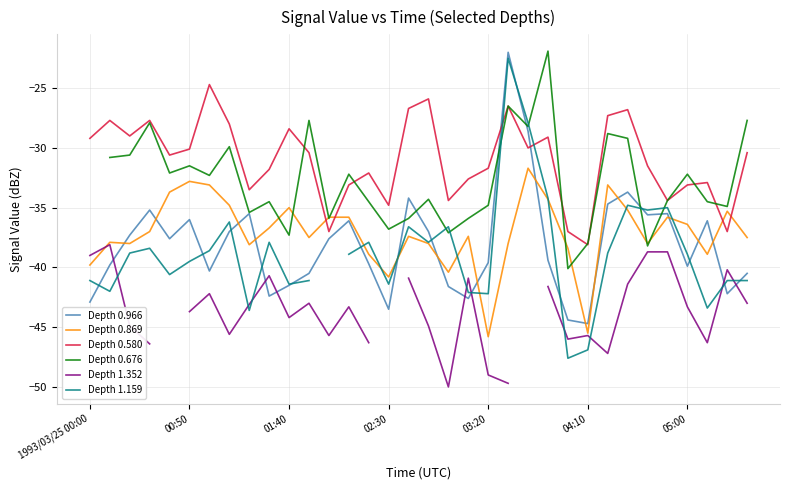

How many intersections are there between Depth 0.869 and Depth 0.676?

8